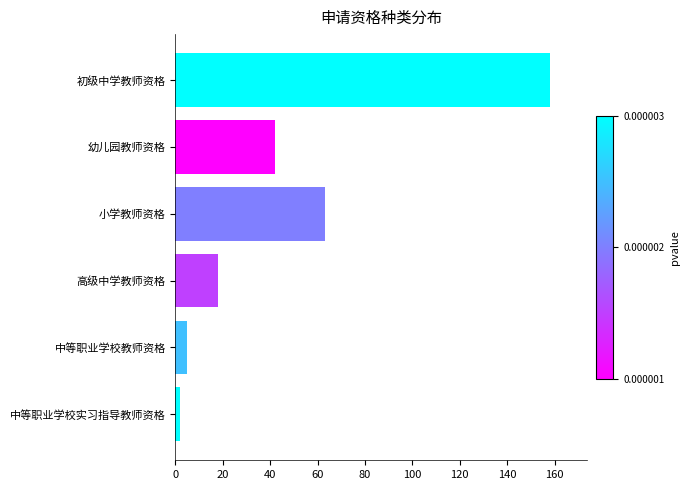

Count the number of categories in the chart.

6